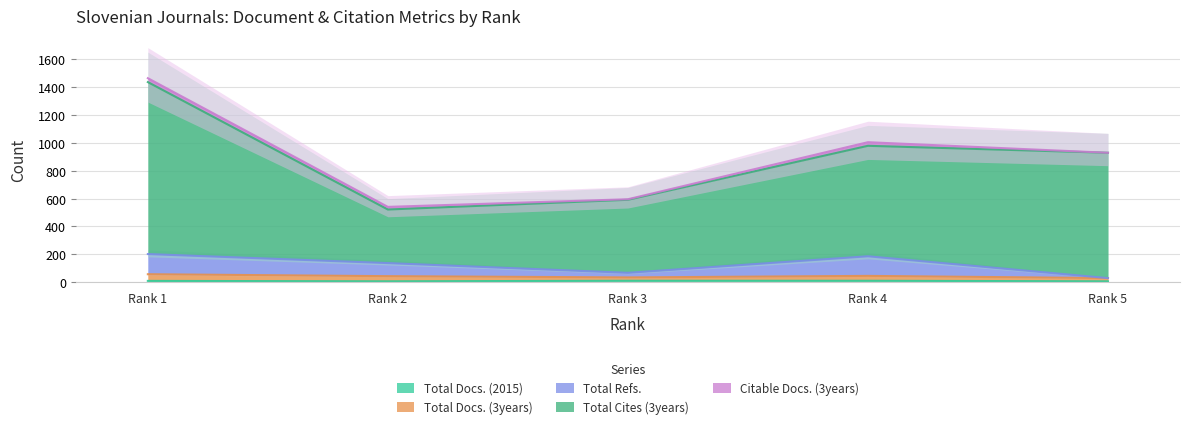

Rank the categories by Total Refs. value from highest to lowest.

Rank 1, Rank 4, Rank 2, Rank 3, Rank 5